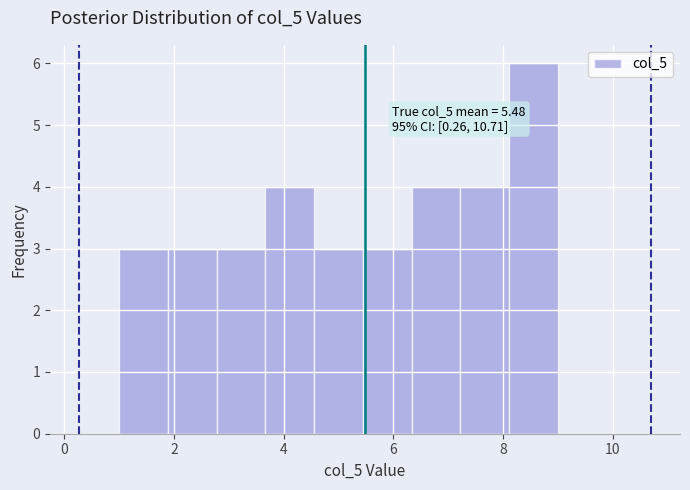

Which range on the x-axis has the tallest bar?

8.2 to 9.0